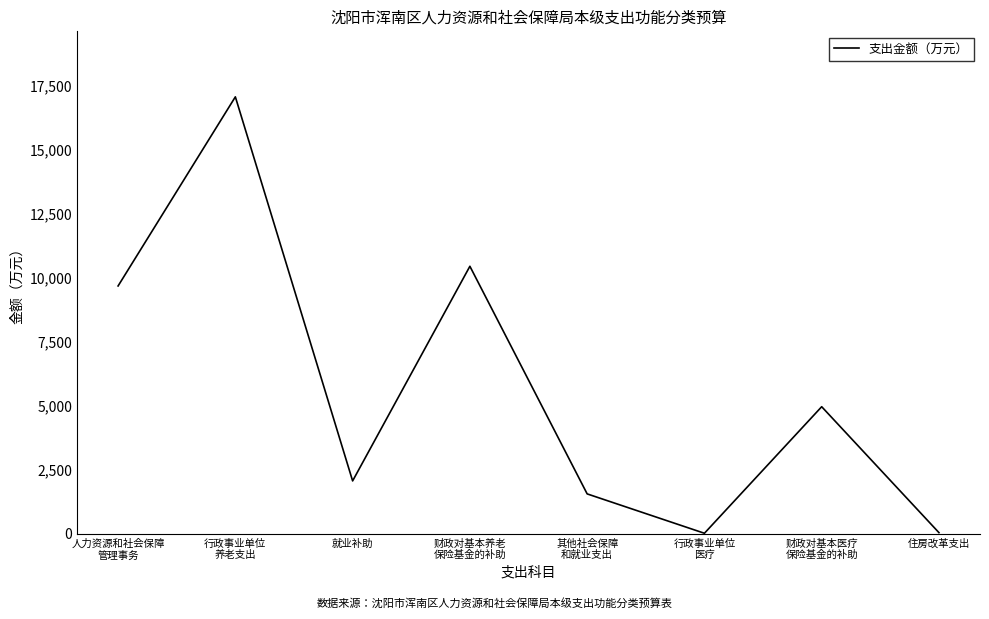

Count the number of data series in this chart.

1